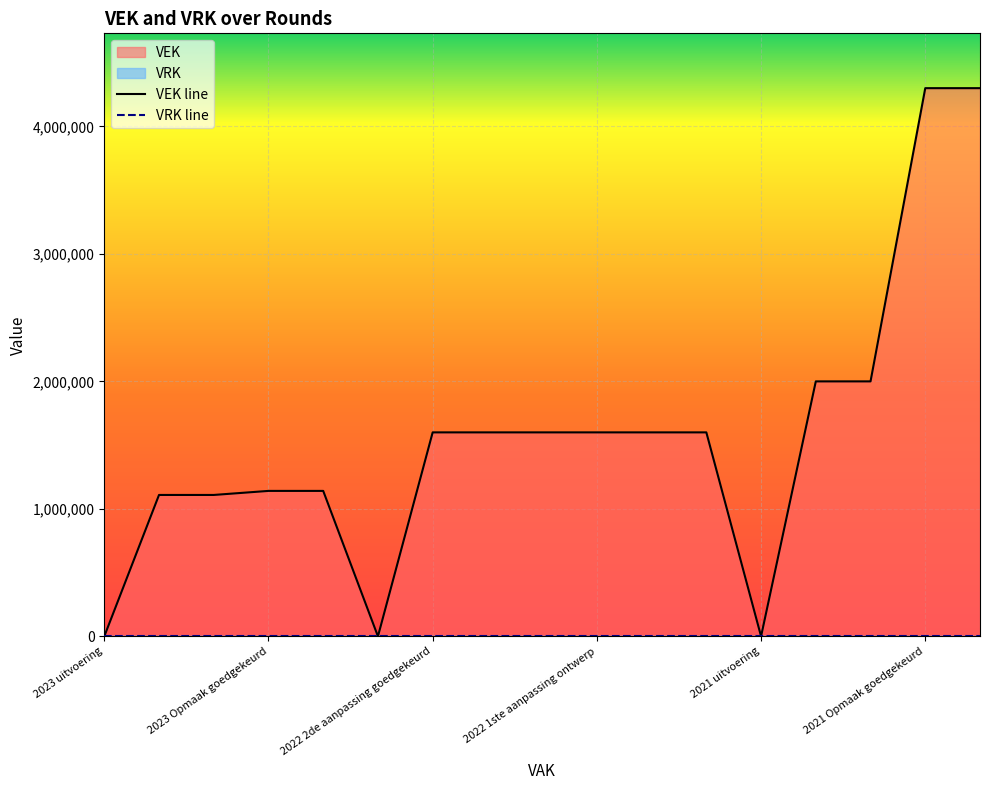

At which label does the data first exceed 1600000?

2021 1ste aanpassing goedgekeurd